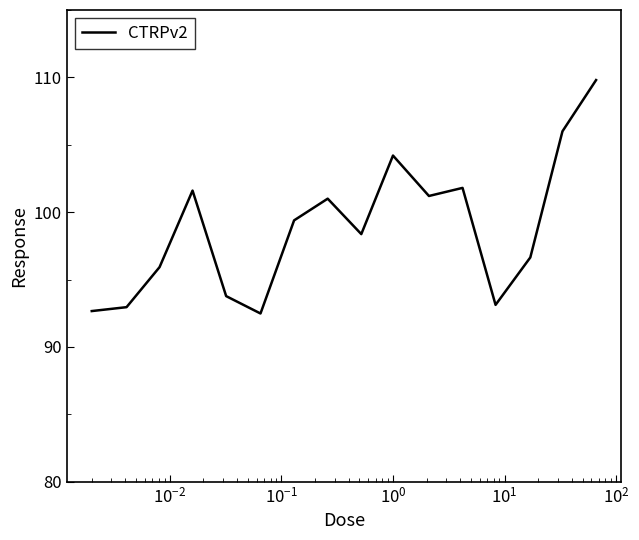

What is the difference between the maximum and minimum values?

17.3